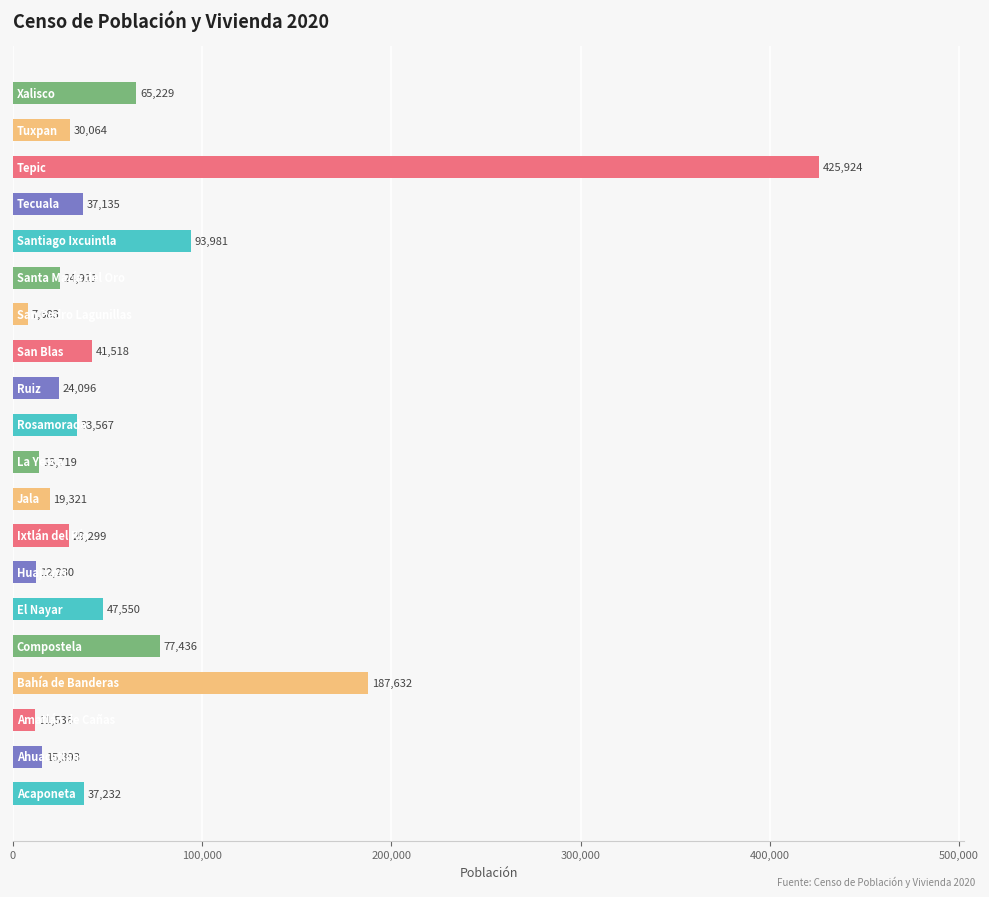

Does the chart contain any negative values?

No